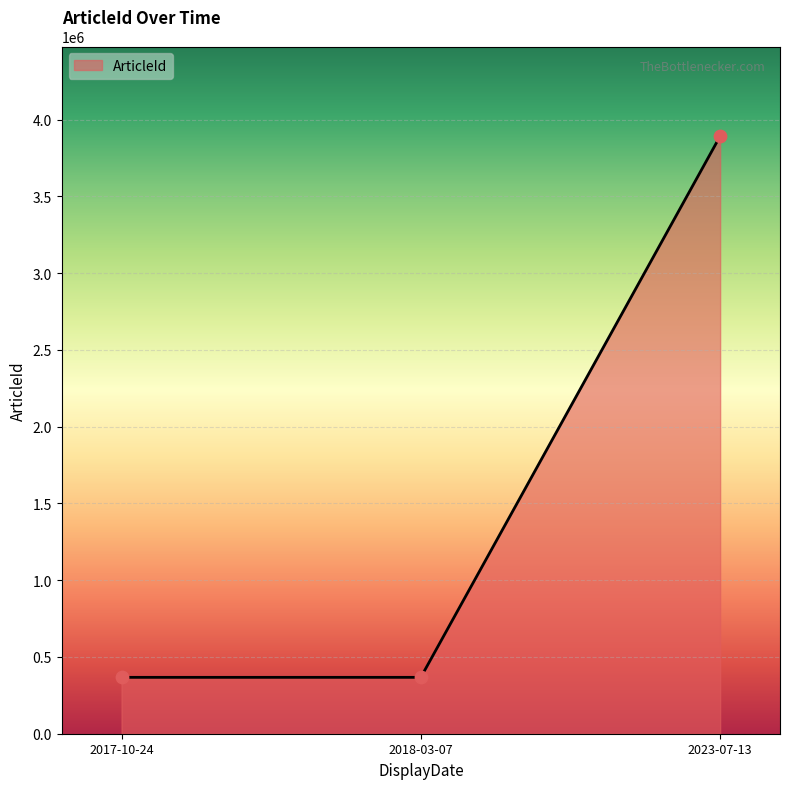

Which has a higher value, 2023-07-13 or 2018-03-07?

2023-07-13